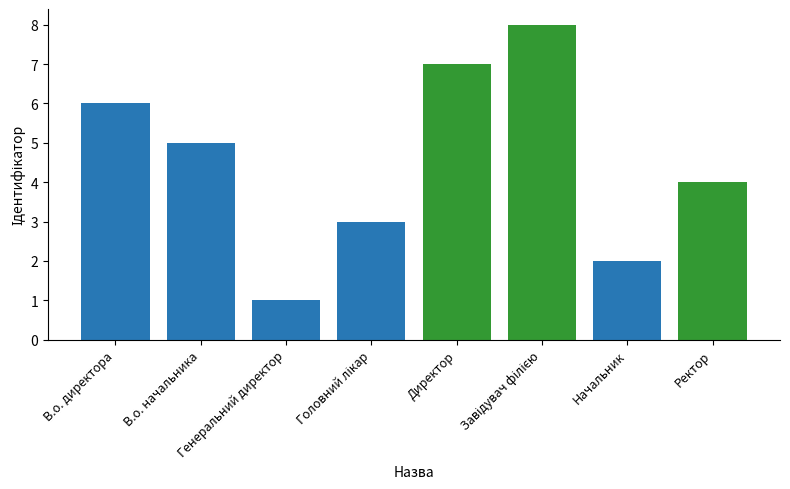

Are the bars grouped side by side (vs. stacked)?

No